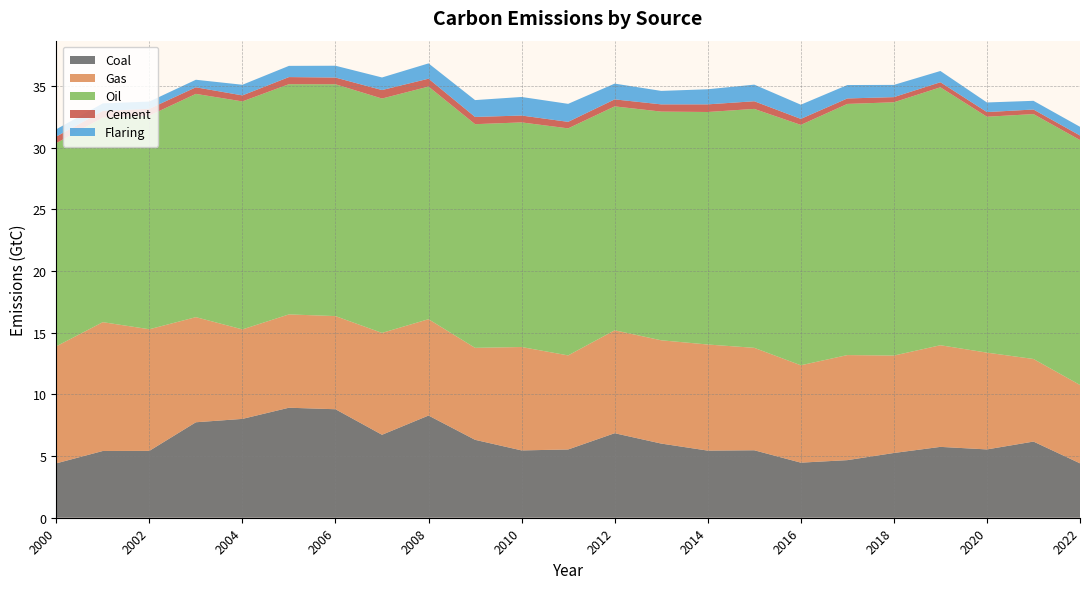

Reading left to right, what are all the values shown in this chart?

Coal: 4.4	5.4	5.4	7.7	8.0	8.9	8.8	6.7	8.3	6.3	5.5	5.5	6.9	6.0	5.4	5.5	4.5	4.7	5.2	5.7	5.5	6.2	4.4
Gas: 9.5	10.4	9.9	8.5	7.3	7.6	7.6	8.3	7.8	7.5	8.4	7.6	8.3	8.4	8.6	8.3	7.9	8.5	7.9	8.2	7.8	6.7	6.4
Oil: 16.5	16.6	17.3	18.1	18.5	18.7	18.8	19.0	18.9	18.1	18.2	18.4	18.2	18.5	18.9	19.4	19.5	20.4	20.5	20.9	19.1	19.9	19.9
Cement: 0.5	0.5	0.6	0.5	0.5	0.6	0.5	0.7	0.6	0.6	0.6	0.5	0.6	0.6	0.6	0.6	0.5	0.4	0.4	0.4	0.4	0.4	0.4
Flaring: 0.6	0.6	0.6	0.6	0.9	0.9	1.0	1.0	1.2	1.4	1.5	1.5	1.3	1.1	1.2	1.3	1.2	1.1	1.0	0.9	0.8	0.7	0.7